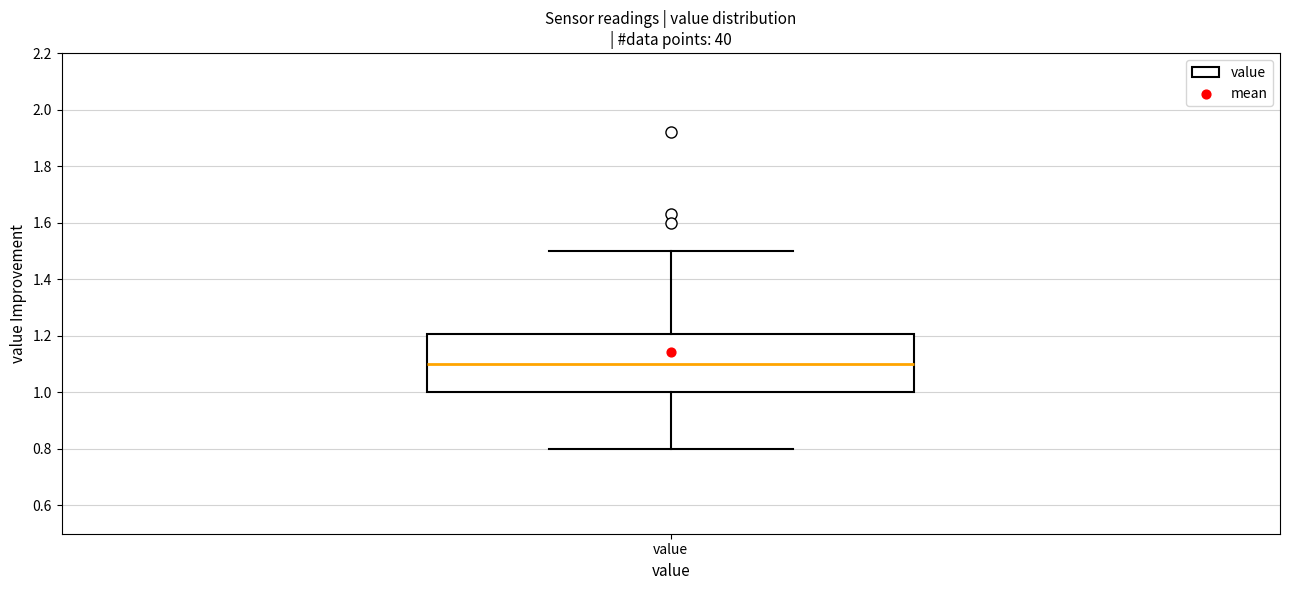

Where is the lower edge of the box for value on the y-axis? The values are not printed on the chart, so give them approximately, as read against the axis.

1.0